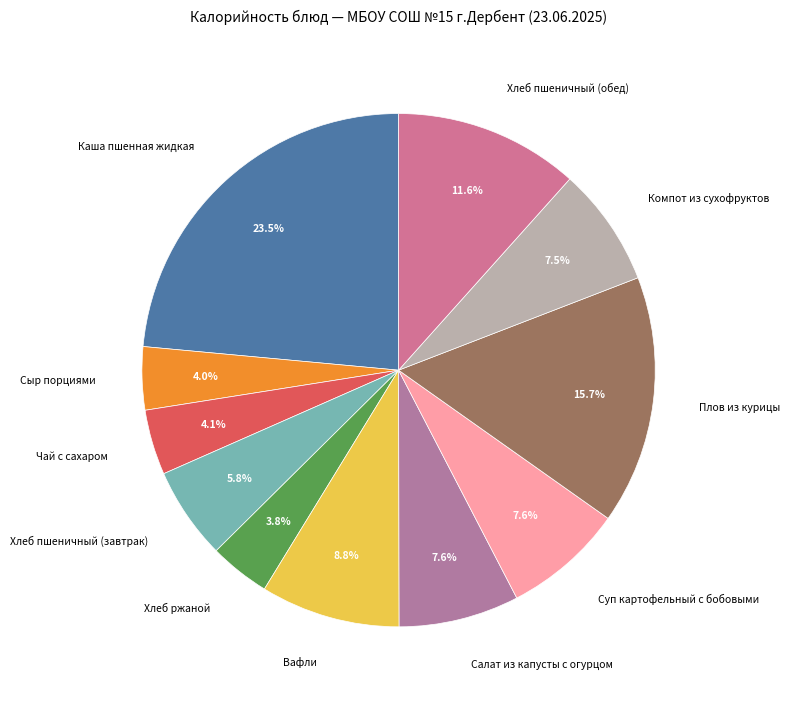

Which slice is the largest?

Каша пшенная жидкая